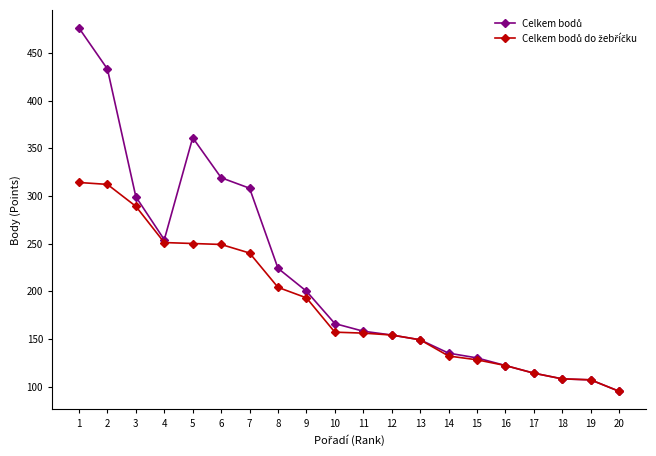

What is the maximum value shown in the chart?

476